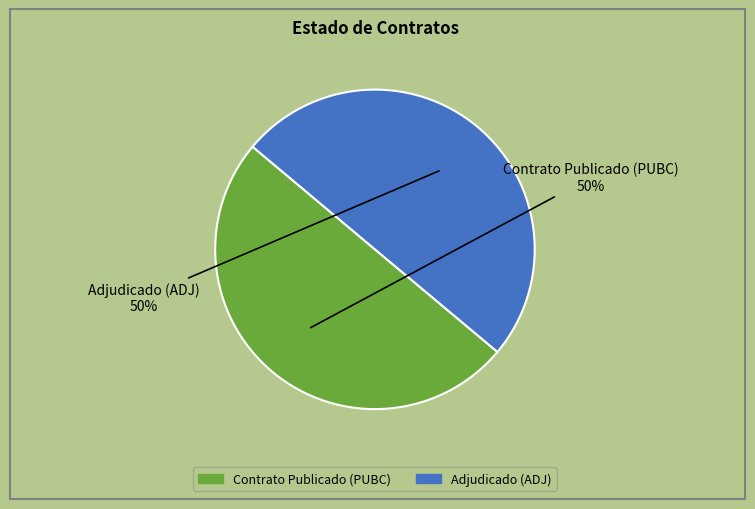

Do Adjudicado (ADJ) and Contrato Publicado (PUBC) together represent more than half of the pie?

Yes